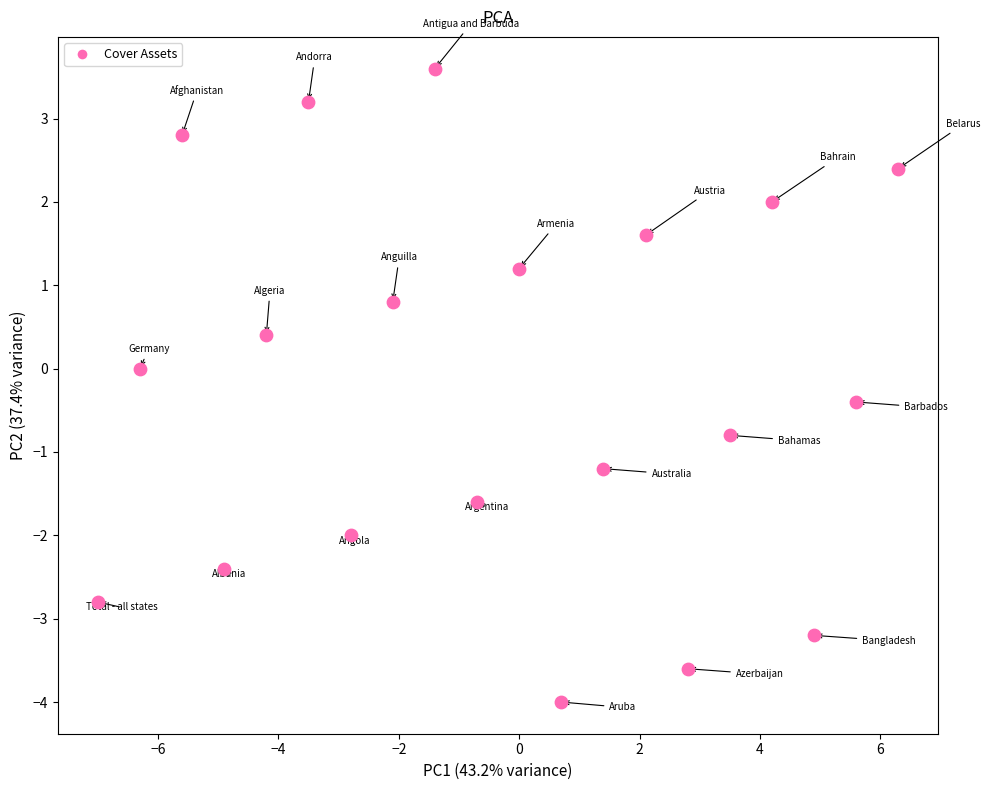

What is the range of Y values (max minus min)?

7.6